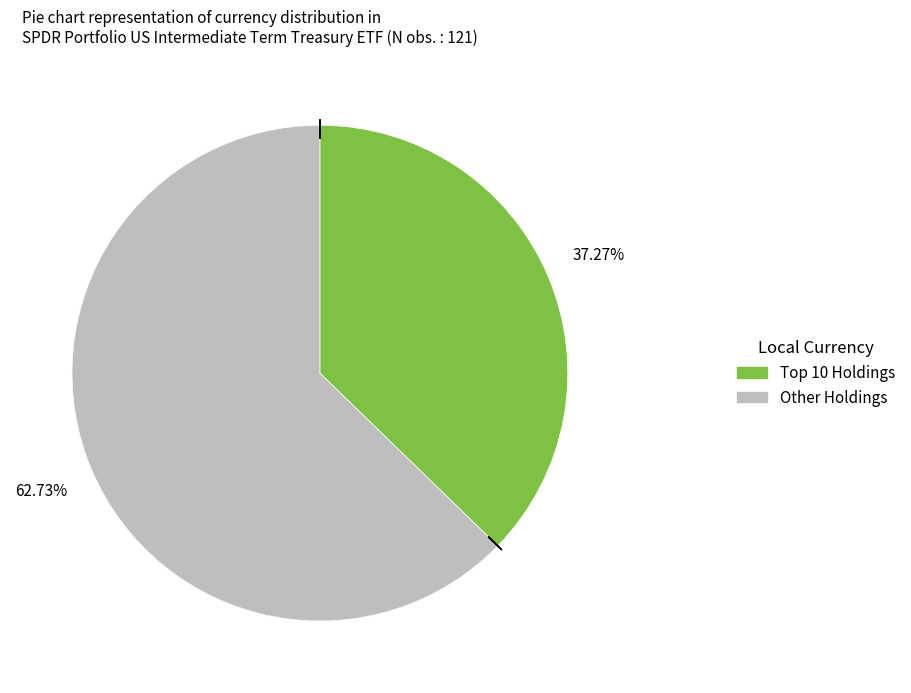

Is there a majority slice in this chart?

Yes